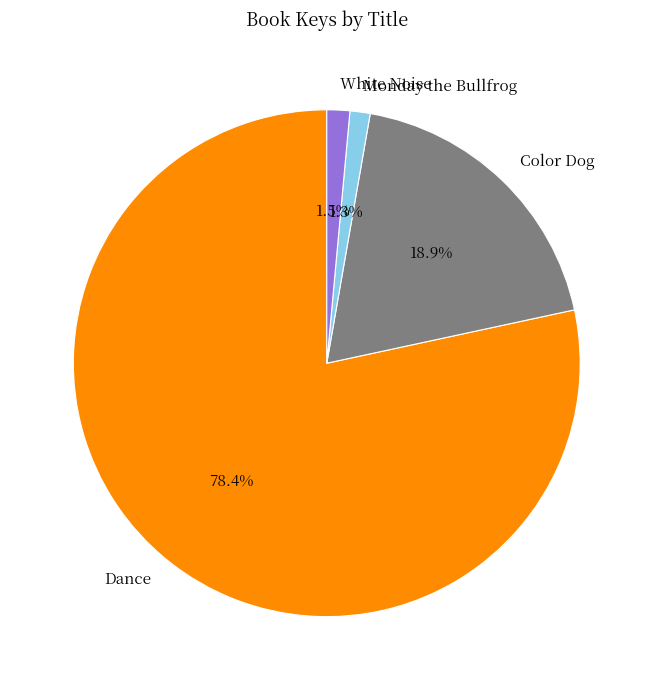

Between Color Dog and Monday the Bullfrog, which is larger?

Color Dog